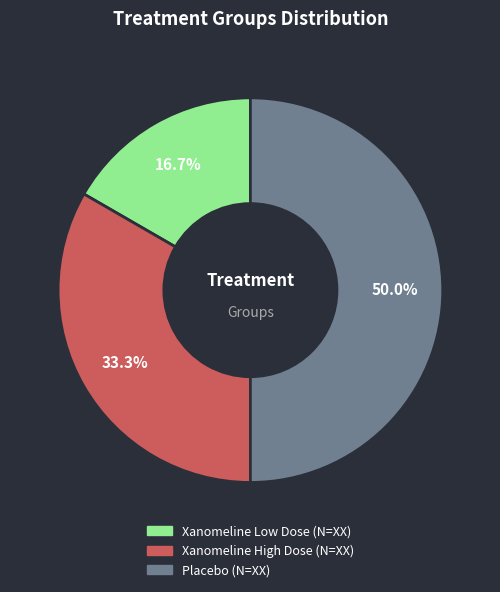

Does Xanomeline Low Dose (N=XX) account for over 50% of the chart?

No